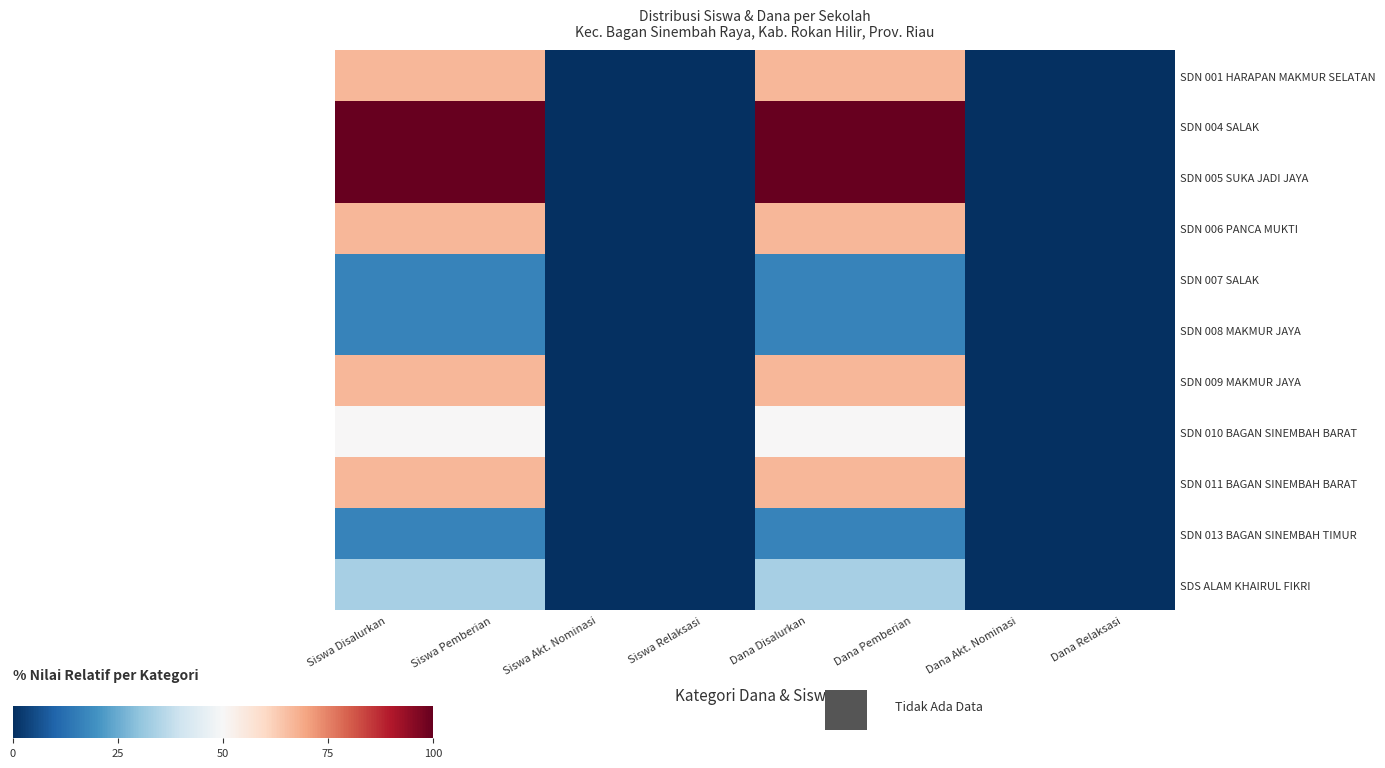

Reading right to left, list all the values displayed in this chart.

SDN 001 HARAPAN MAKMUR SELATAN: Dana Relaksasi=0.0	Dana Akt. Nominasi=0.0	Dana Pemberian=66.7	Dana Disalurkan=66.7	Siswa Relaksasi=0.0	Siswa Akt. Nominasi=0.0	Siswa Pemberian=66.7	Siswa Disalurkan=66.7
SDN 004 SALAK: Dana Relaksasi=0.0	Dana Akt. Nominasi=0.0	Dana Pemberian=100.0	Dana Disalurkan=100.0	Siswa Relaksasi=0.0	Siswa Akt. Nominasi=0.0	Siswa Pemberian=100.0	Siswa Disalurkan=100.0
SDN 005 SUKA JADI JAYA: Dana Relaksasi=0.0	Dana Akt. Nominasi=0.0	Dana Pemberian=100.0	Dana Disalurkan=100.0	Siswa Relaksasi=0.0	Siswa Akt. Nominasi=0.0	Siswa Pemberian=100.0	Siswa Disalurkan=100.0
SDN 006 PANCA MUKTI: Dana Relaksasi=0.0	Dana Akt. Nominasi=0.0	Dana Pemberian=66.7	Dana Disalurkan=66.7	Siswa Relaksasi=0.0	Siswa Akt. Nominasi=0.0	Siswa Pemberian=66.7	Siswa Disalurkan=66.7
SDN 007 SALAK: Dana Relaksasi=0.0	Dana Akt. Nominasi=0.0	Dana Pemberian=16.7	Dana Disalurkan=16.7	Siswa Relaksasi=0.0	Siswa Akt. Nominasi=0.0	Siswa Pemberian=16.7	Siswa Disalurkan=16.7
SDN 008 MAKMUR JAYA: Dana Relaksasi=0.0	Dana Akt. Nominasi=0.0	Dana Pemberian=16.7	Dana Disalurkan=16.7	Siswa Relaksasi=0.0	Siswa Akt. Nominasi=0.0	Siswa Pemberian=16.7	Siswa Disalurkan=16.7
SDN 009 MAKMUR JAYA: Dana Relaksasi=0.0	Dana Akt. Nominasi=0.0	Dana Pemberian=66.7	Dana Disalurkan=66.7	Siswa Relaksasi=0.0	Siswa Akt. Nominasi=0.0	Siswa Pemberian=66.7	Siswa Disalurkan=66.7
SDN 010 BAGAN SINEMBAH BARAT: Dana Relaksasi=0.0	Dana Akt. Nominasi=0.0	Dana Pemberian=50.0	Dana Disalurkan=50.0	Siswa Relaksasi=0.0	Siswa Akt. Nominasi=0.0	Siswa Pemberian=50.0	Siswa Disalurkan=50.0
SDN 011 BAGAN SINEMBAH BARAT: Dana Relaksasi=0.0	Dana Akt. Nominasi=0.0	Dana Pemberian=66.7	Dana Disalurkan=66.7	Siswa Relaksasi=0.0	Siswa Akt. Nominasi=0.0	Siswa Pemberian=66.7	Siswa Disalurkan=66.7
SDN 013 BAGAN SINEMBAH TIMUR: Dana Relaksasi=0.0	Dana Akt. Nominasi=0.0	Dana Pemberian=16.7	Dana Disalurkan=16.7	Siswa Relaksasi=0.0	Siswa Akt. Nominasi=0.0	Siswa Pemberian=16.7	Siswa Disalurkan=16.7
SDS ALAM KHAIRUL FIKRI: Dana Relaksasi=0.0	Dana Akt. Nominasi=0.0	Dana Pemberian=33.3	Dana Disalurkan=33.3	Siswa Relaksasi=0.0	Siswa Akt. Nominasi=0.0	Siswa Pemberian=33.3	Siswa Disalurkan=33.3